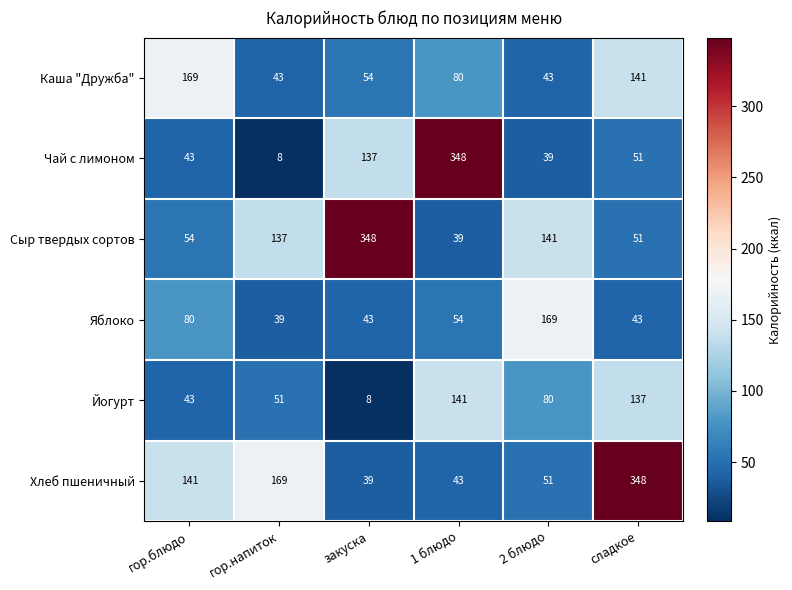

How many categories are shown in the chart?

6